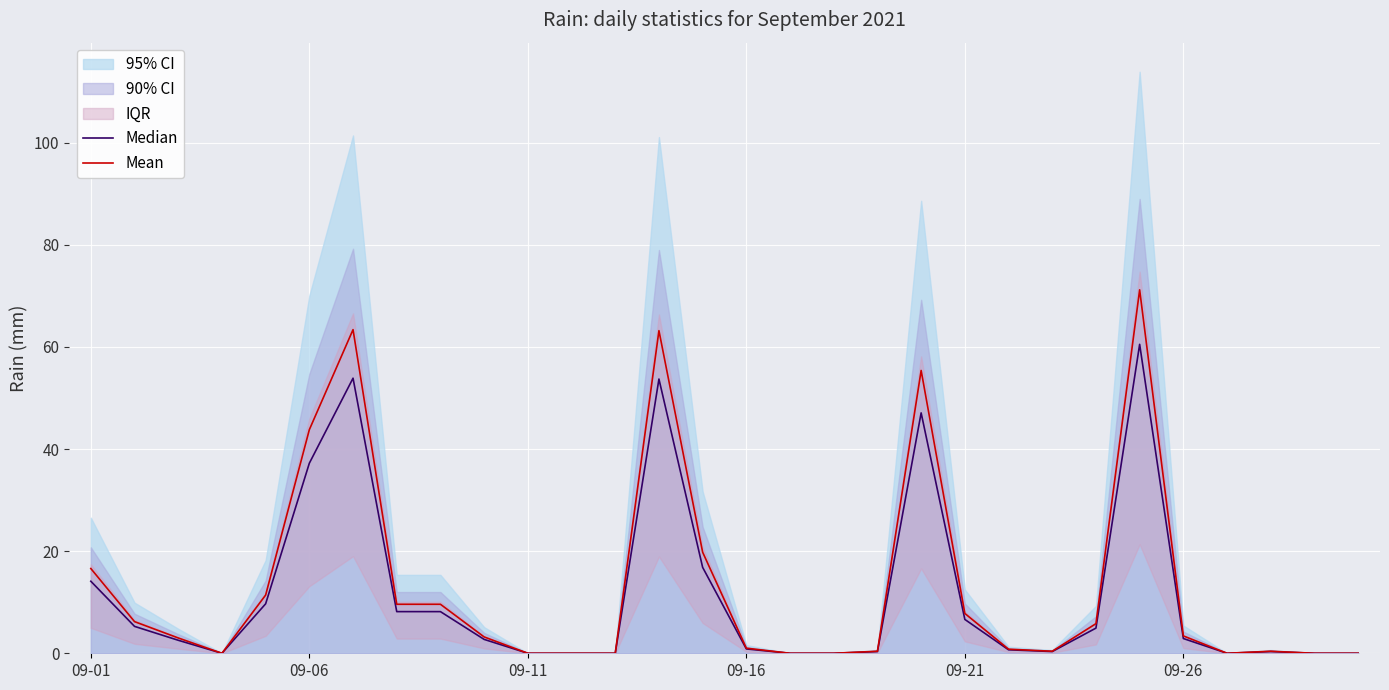

True or false: Mean has more than 0 interior local peaks.

True